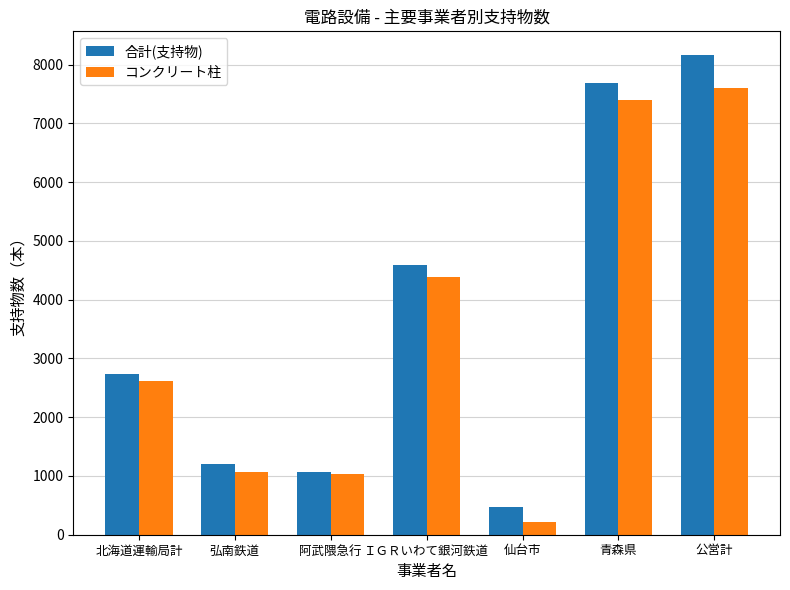

How many bars are there in total?

14